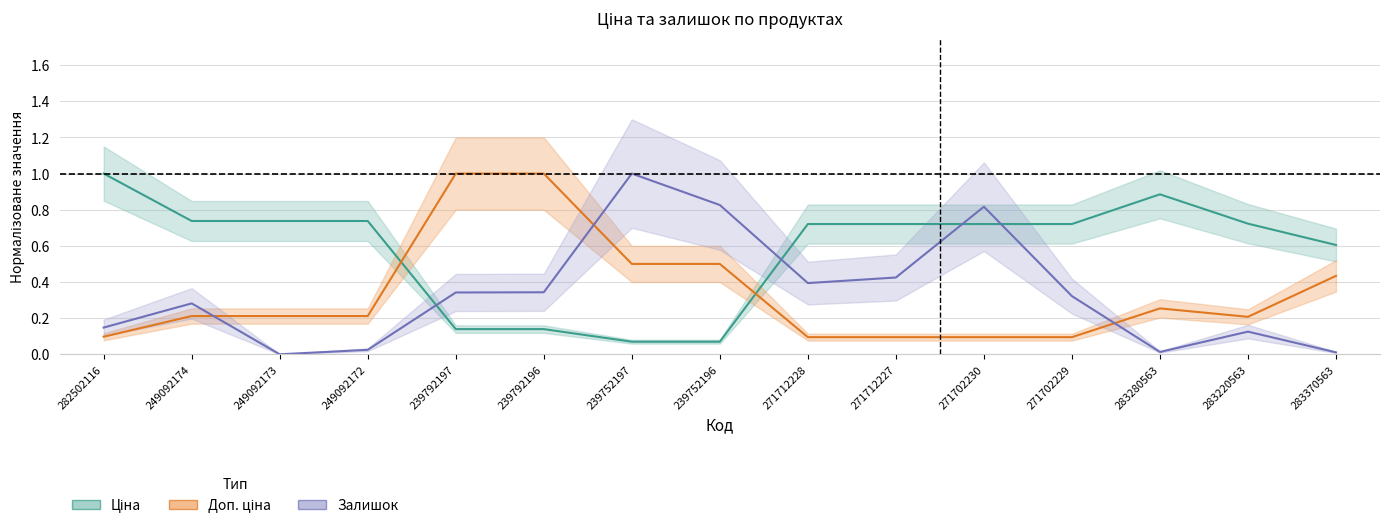

The value of Ціна at 271712228 is 1.1. True or false?

False